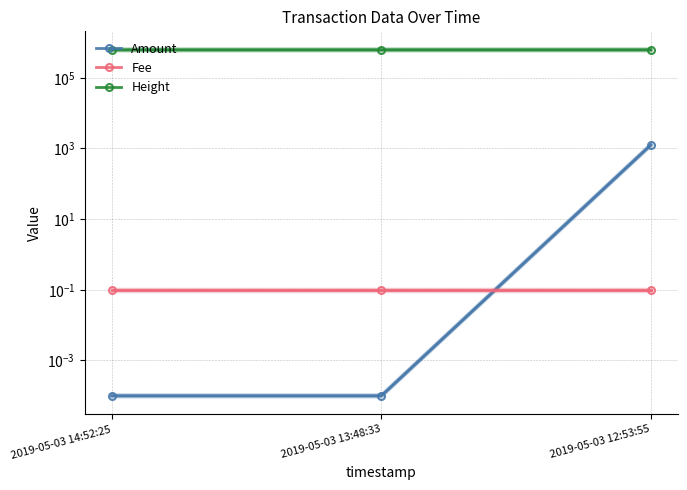

Reading left to right, extract all data points from this chart.

Amount: 2019-05-03 14:52:25=0.0	2019-05-03 13:48:33=0.0	2019-05-03 12:53:55=1251.0
Fee: 2019-05-03 14:52:25=0.1	2019-05-03 13:48:33=0.1	2019-05-03 12:53:55=0.1
Height: 2019-05-03 14:52:25=616748.0	2019-05-03 13:48:33=616736.0	2019-05-03 12:53:55=616714.0